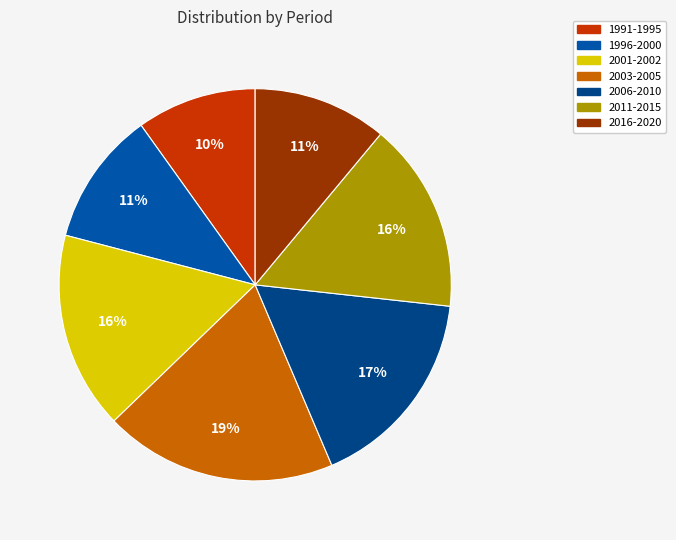

What is the smallest slice in the pie chart?

1991-1995